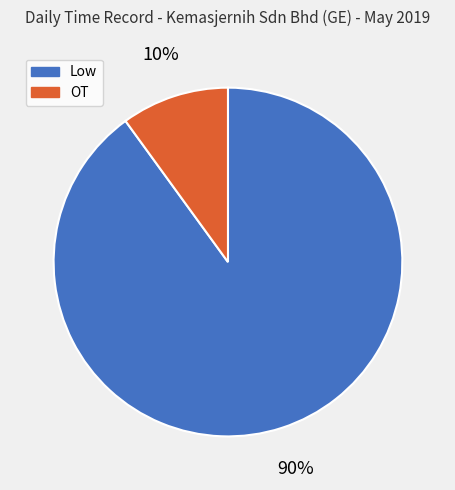

To the nearest percent, what percentage of the pie is OT?

10%